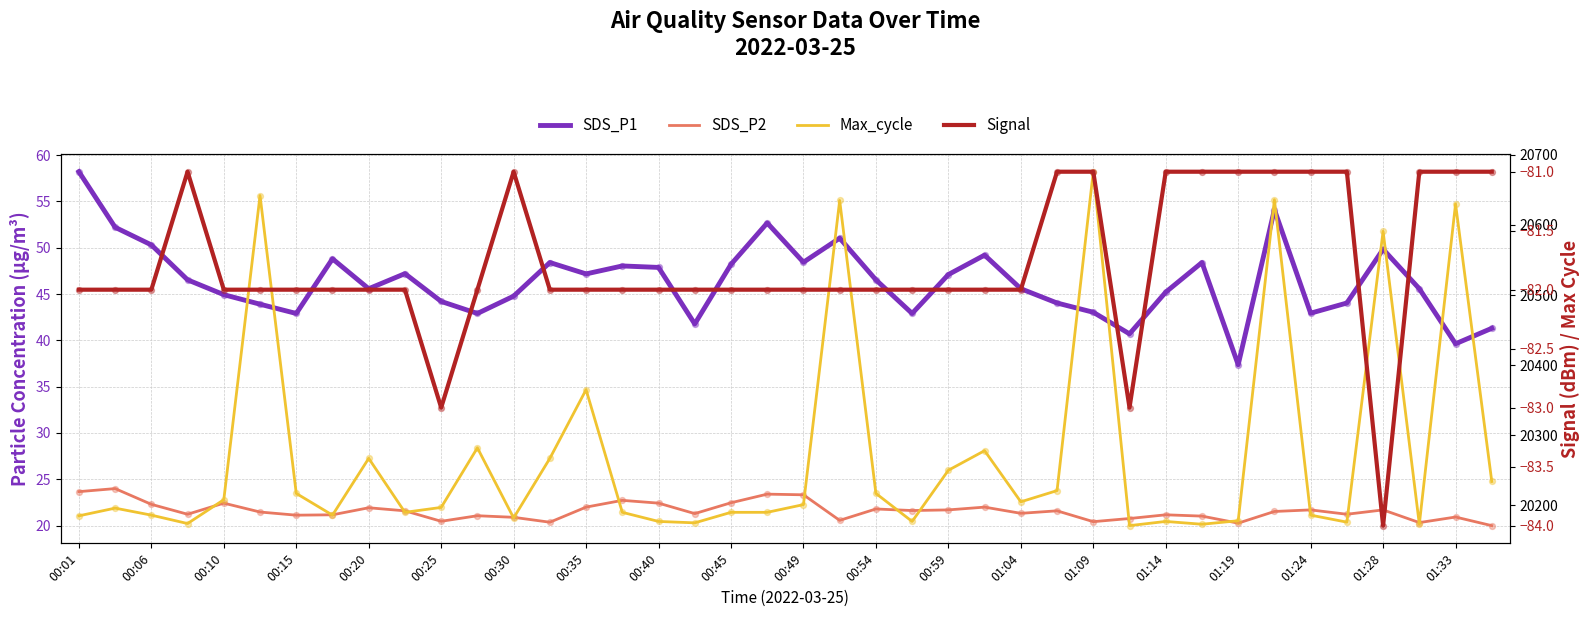

Is the value of SDS_P1 at 00:06 greater than the value of Signal at 35?

Yes